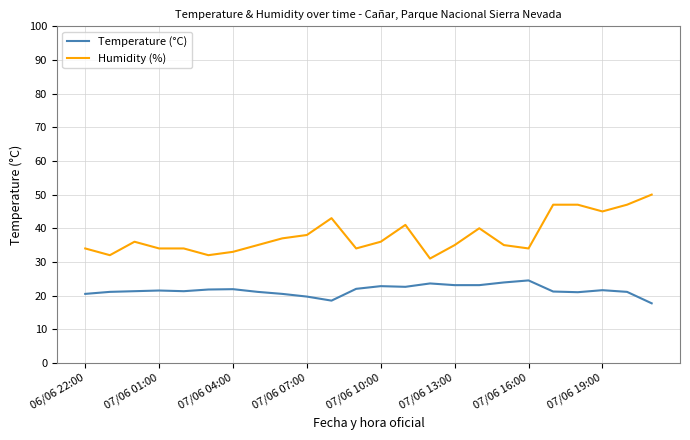

Which series has the largest total across all categories?

Humidity (%)